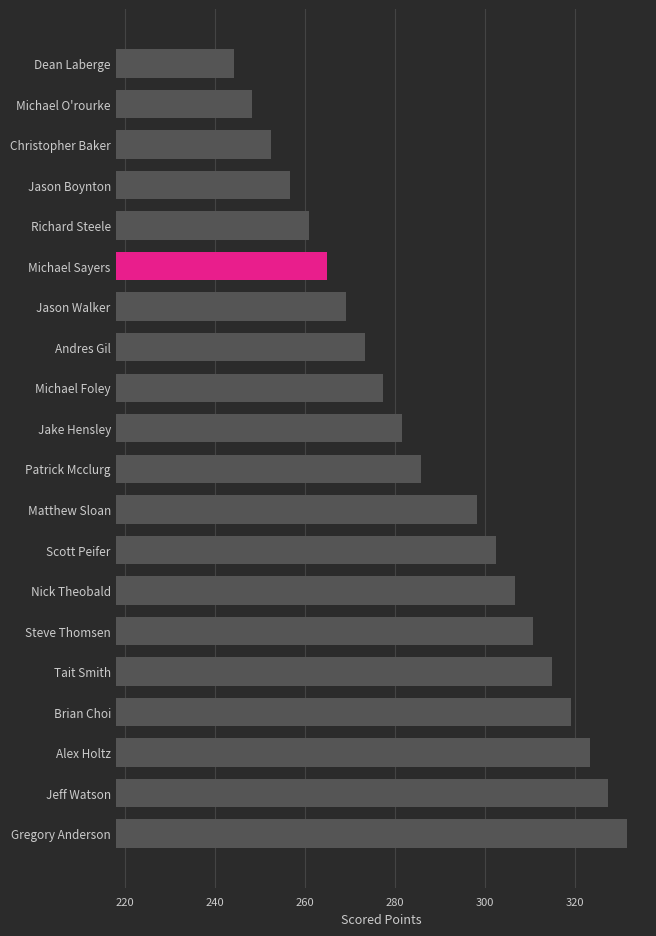

Rank the categories by value from lowest to highest.

Dean Laberge, Michael O'rourke, Christopher Baker, Jason Boynton, Richard Steele, Michael Sayers, Jason Walker, Andres Gil, Michael Foley, Jake Hensley, Patrick Mcclurg, Matthew Sloan, Scott Peifer, Nick Theobald, Steve Thomsen, Tait Smith, Brian Choi, Alex Holtz, Jeff Watson, Gregory Anderson